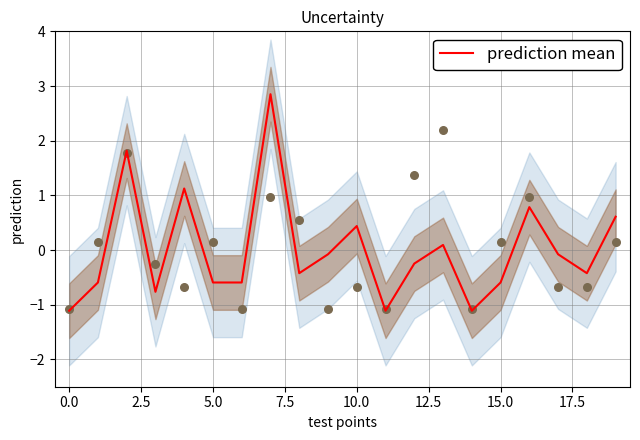

Between 0.0 and 17.5, which is larger?

17.5